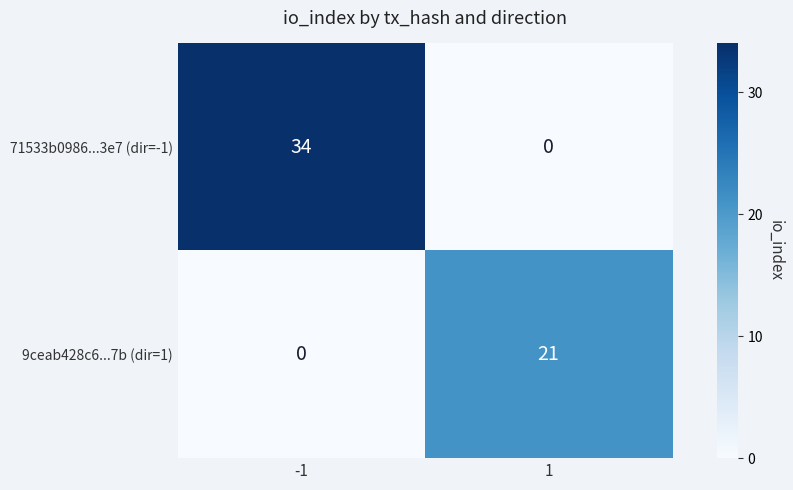

At which category is the sum across all series the highest?

-1